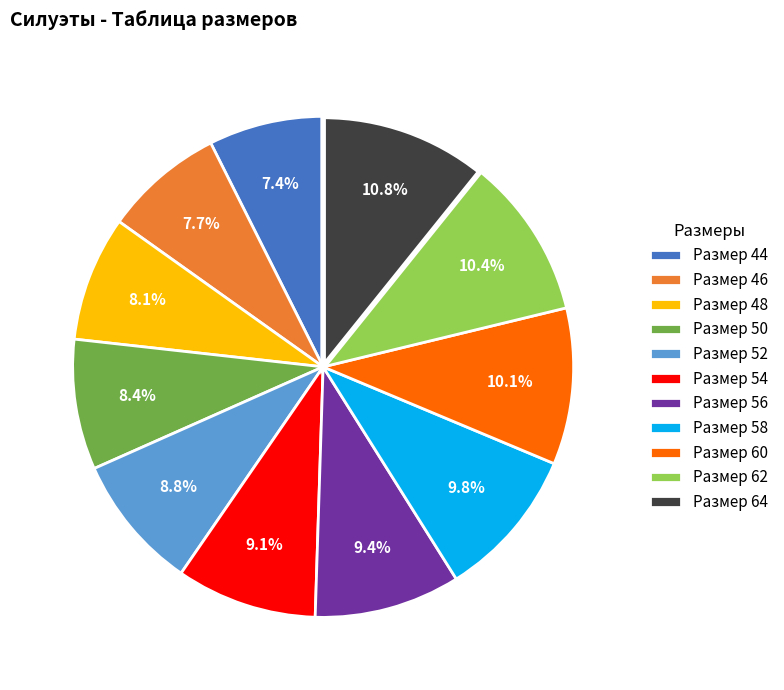

Count the number of slices in the pie.

11